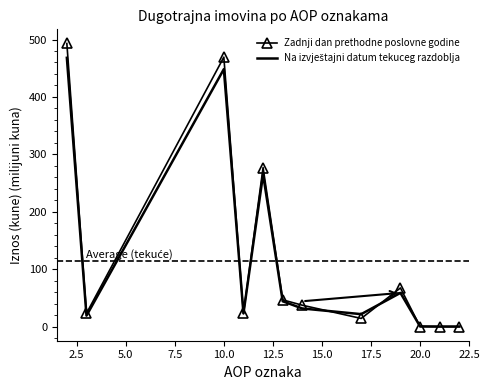

What is the maximum value shown in the chart?

493.1